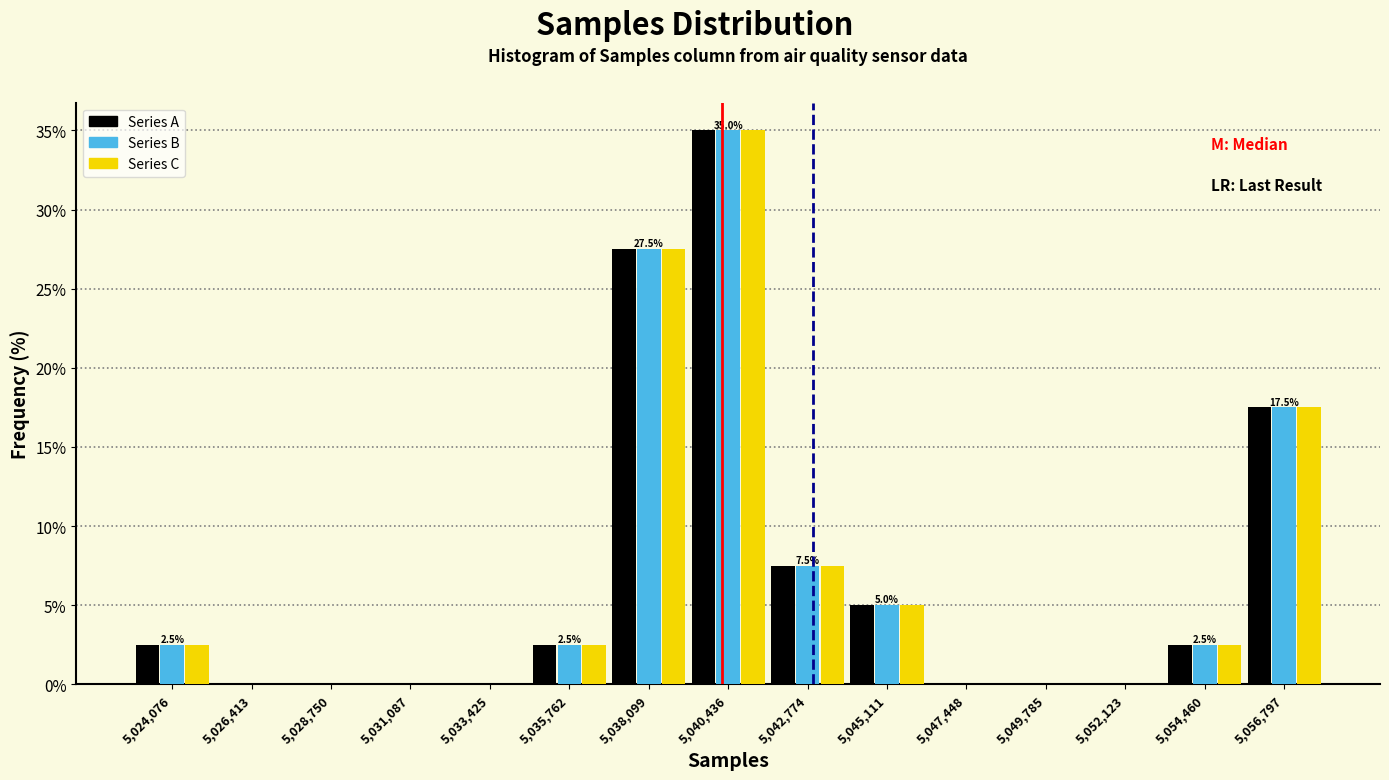

What is the total value across all series at 5,040,436?

105.0